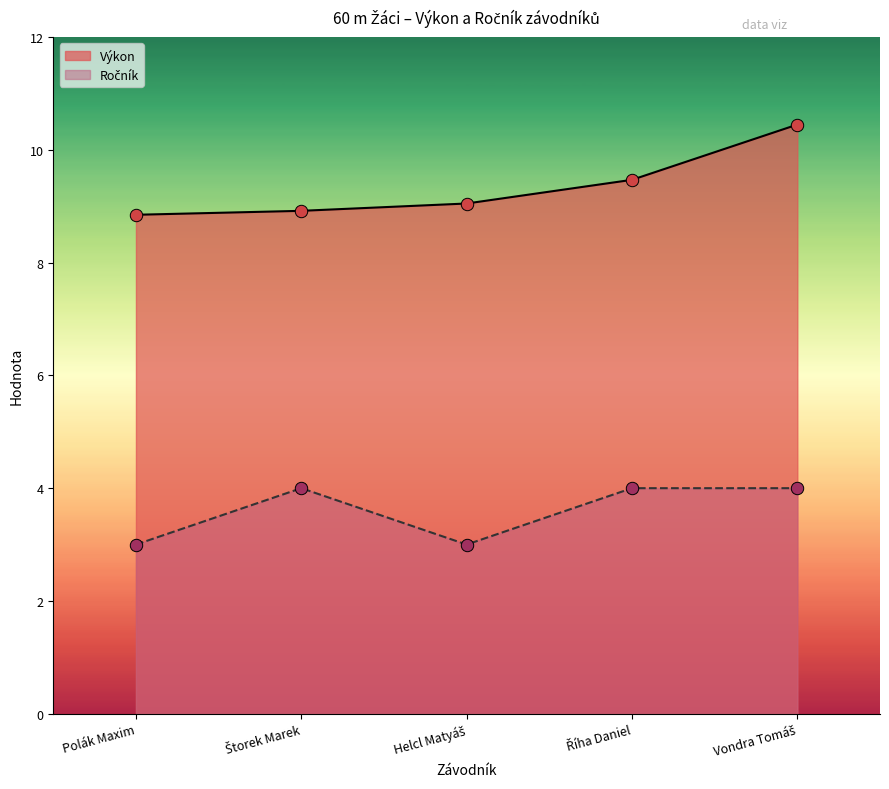

Which series has the widest spread of Y values?

Výkon